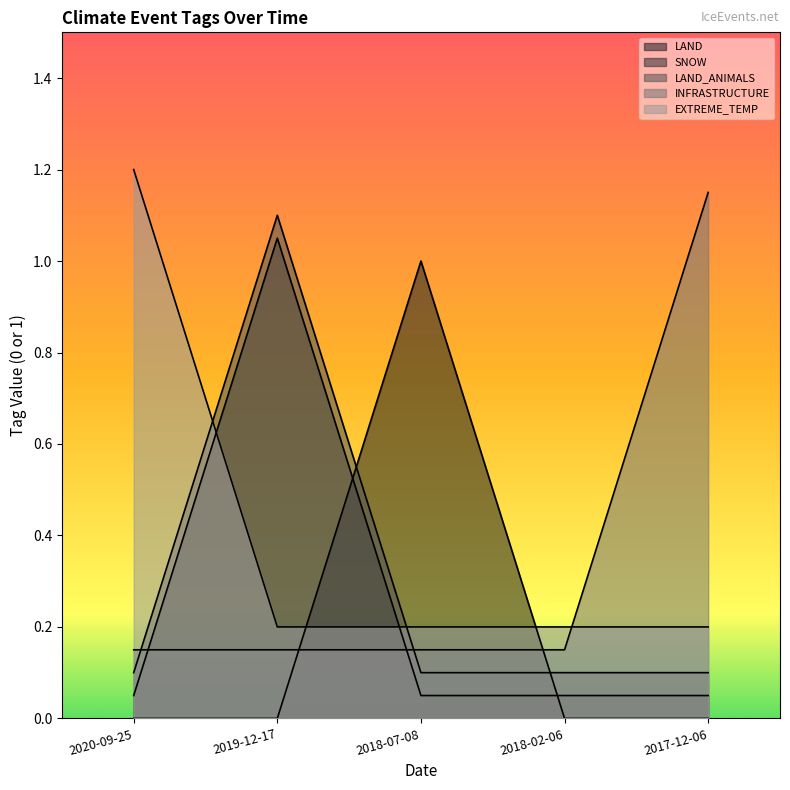

True or false: EXTREME_TEMP has more than 0 interior local peaks.

False